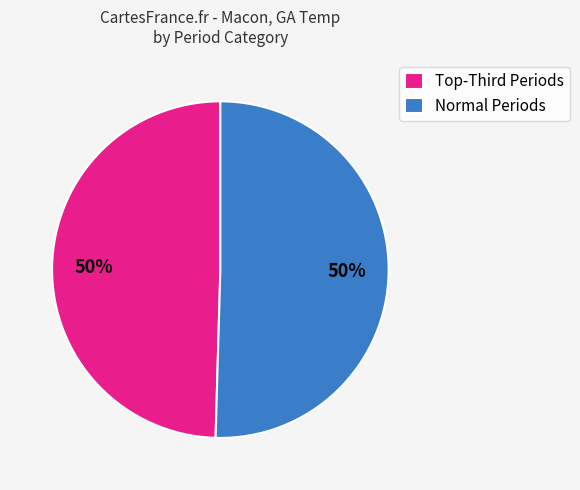

To the nearest percent, what percentage of the pie is Normal Periods?

50%